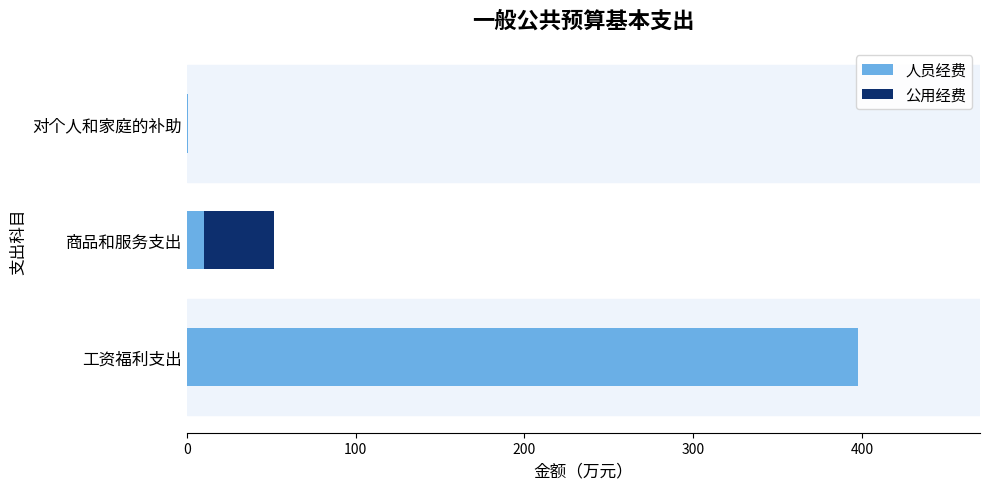

How many data points does each series have?

3